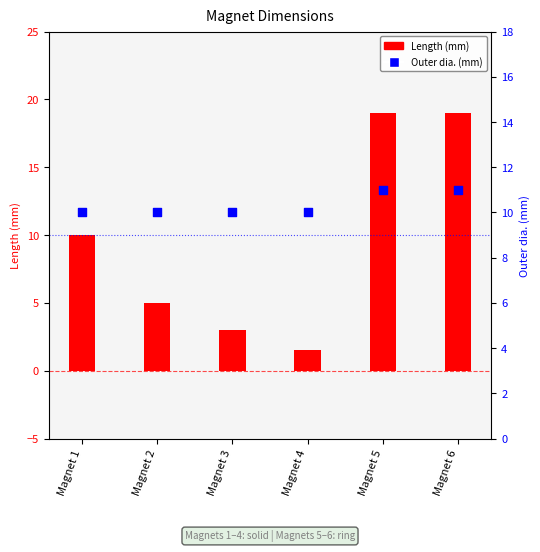

At how many categories does at least one series exceed 17?

2